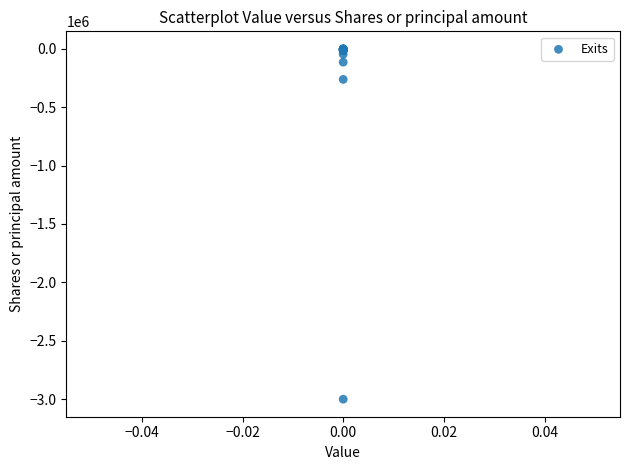

What Y value in the scatter plot is closest to -1500565?

-262629